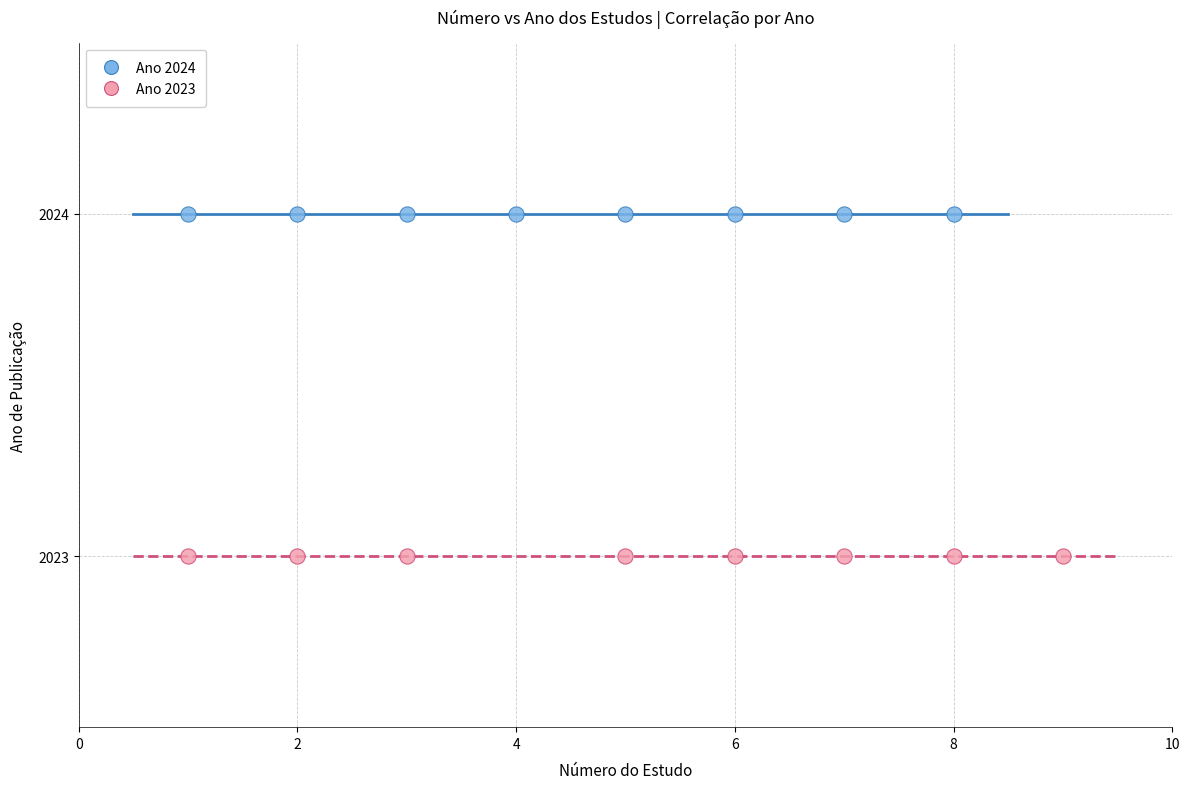

Which series contains the highest Y value?

Ano 2024